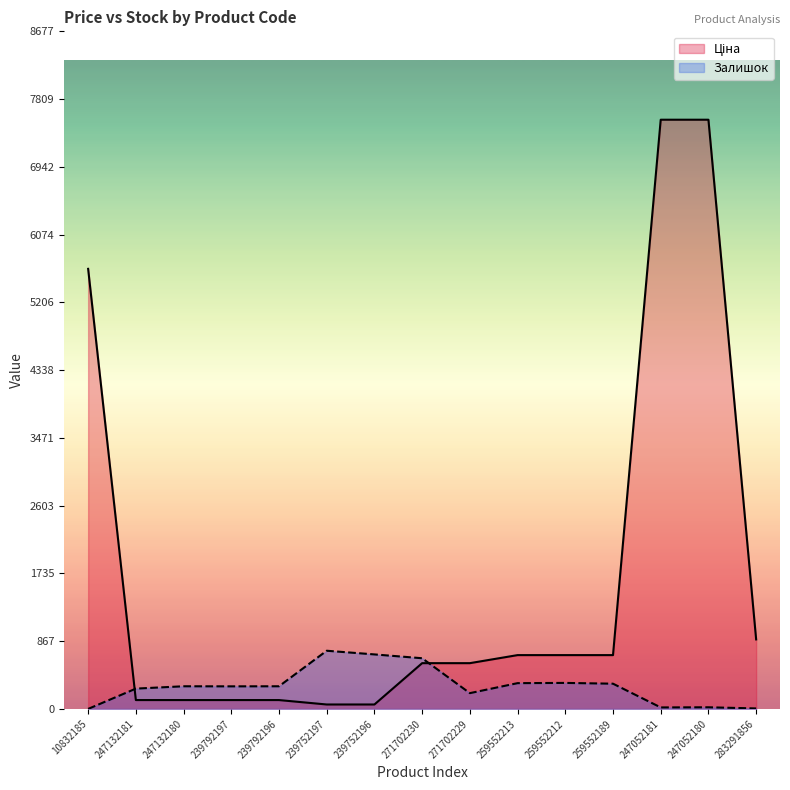

What position from the left is 259552213?

10